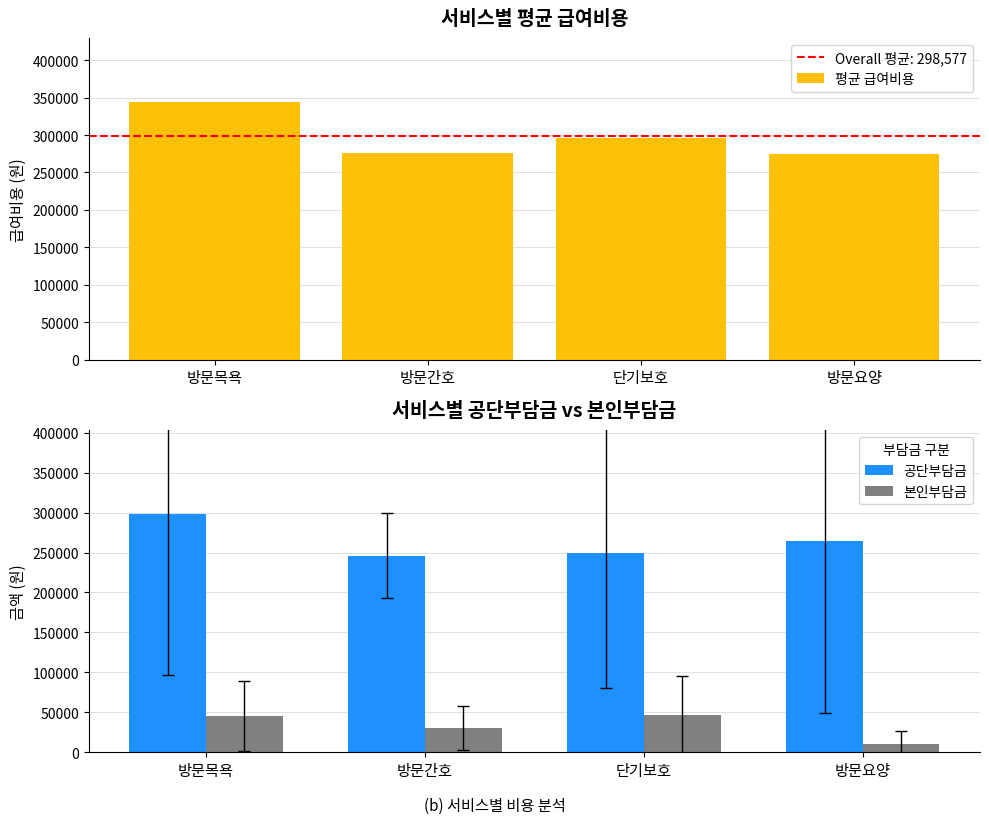

How many bars are there in total?

12